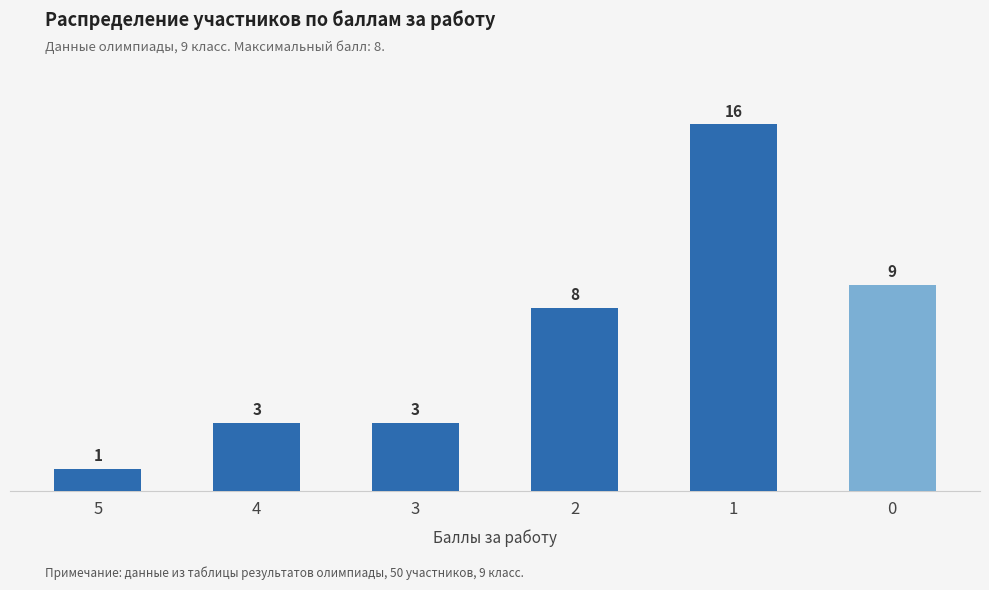

Reading right to left, list all the values displayed in this chart.

9	16	8	3	3	1